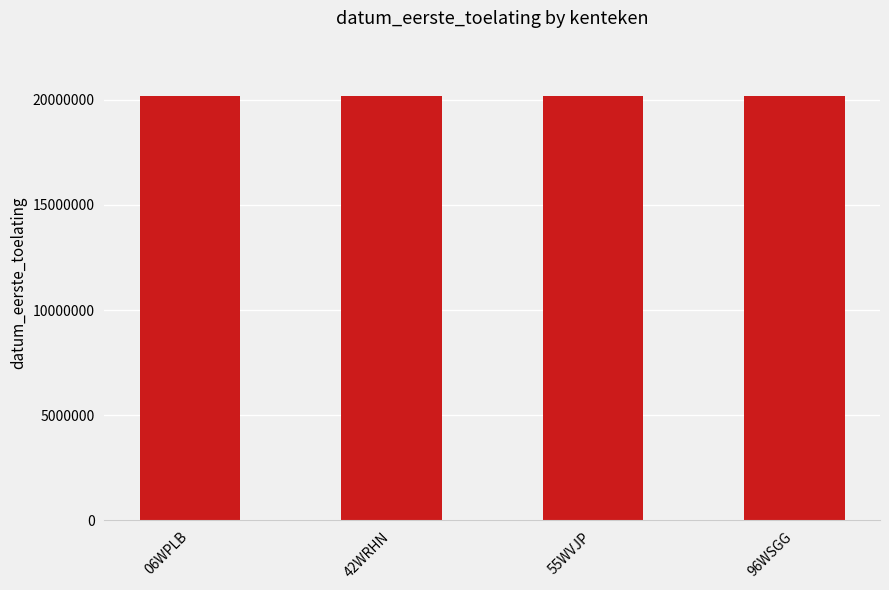

Approximately how many times larger is the value at 42WRHN compared to 06WPLB?

1.0